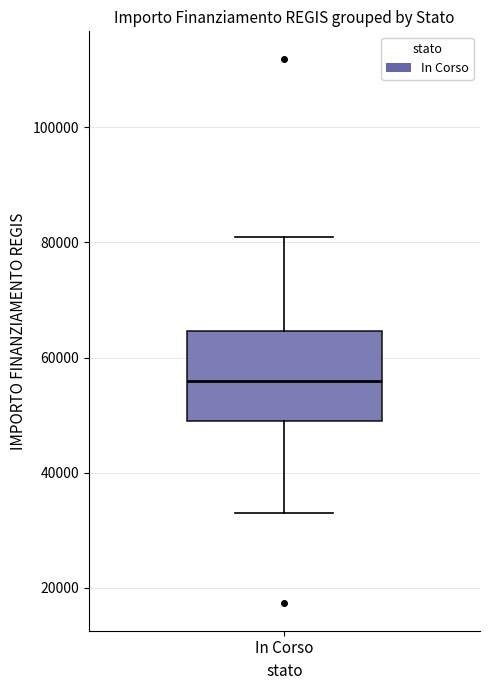

Where does the upper whisker of the box for In Corso end on the y-axis? The values are not printed on the chart, so give them approximately, as read against the axis.

80000